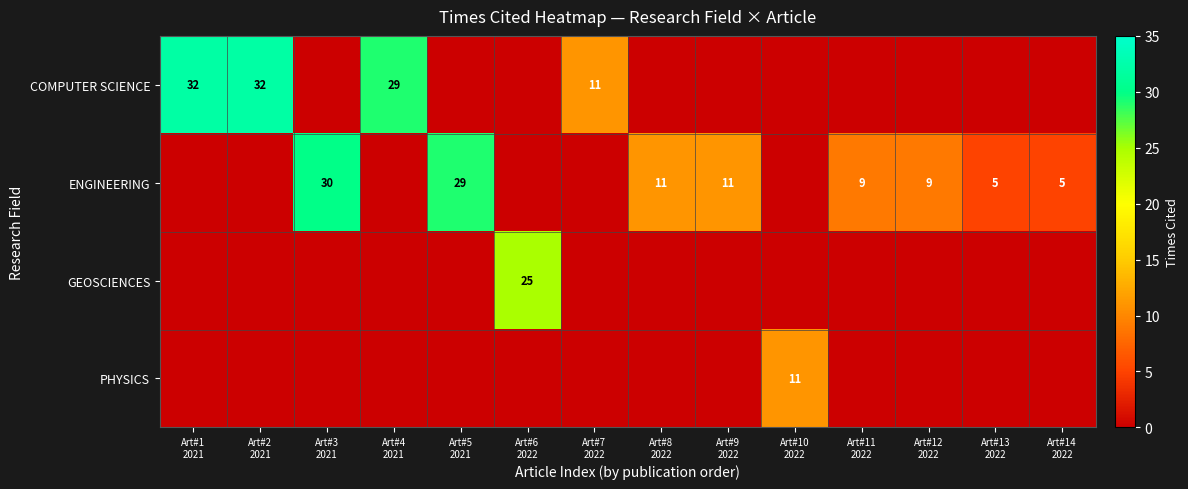

The PHYSICS series shows 0 at Art#13 2022. True or false?

True